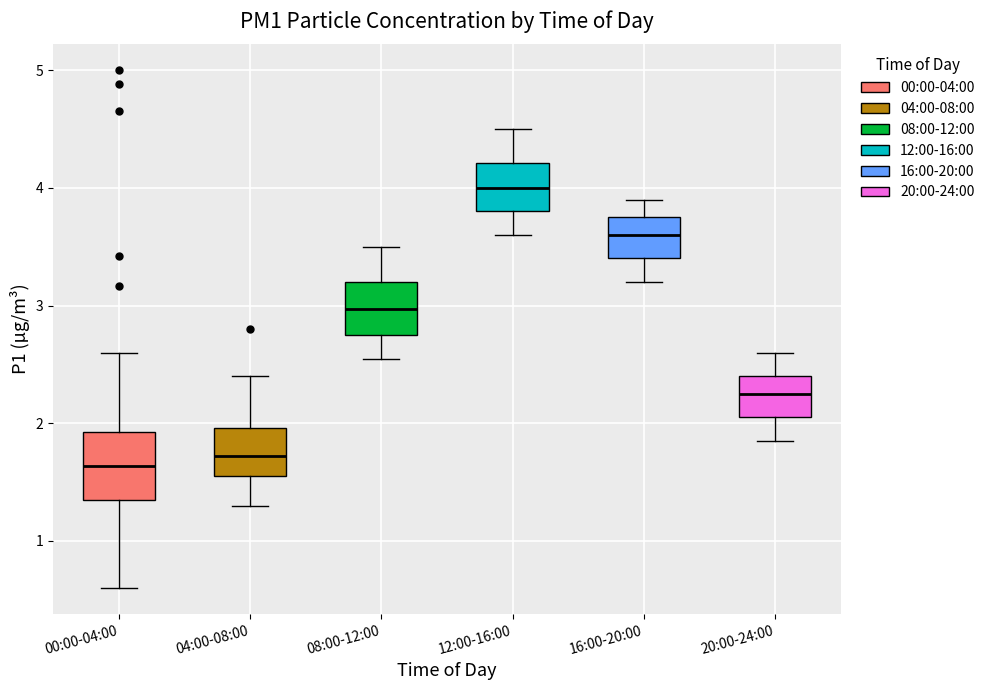

Where does the median line of the box for 12:00-16:00 sit on the y-axis? The values are not printed on the chart, so give them approximately, as read against the axis.

4.0